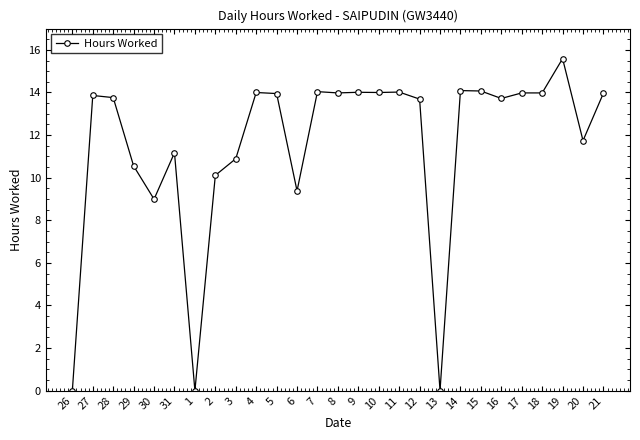

What is the difference between the maximum and minimum values?

15.6